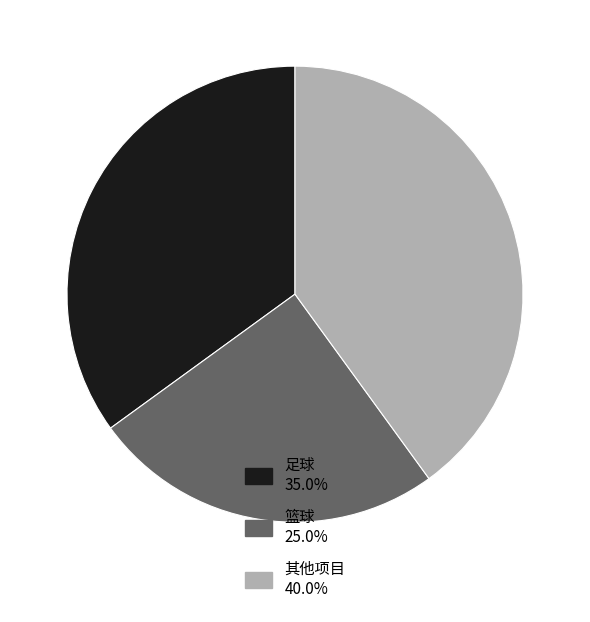

Combined, do 其他项目 40.0% and 足球 35.0% account for over 50%?

Yes